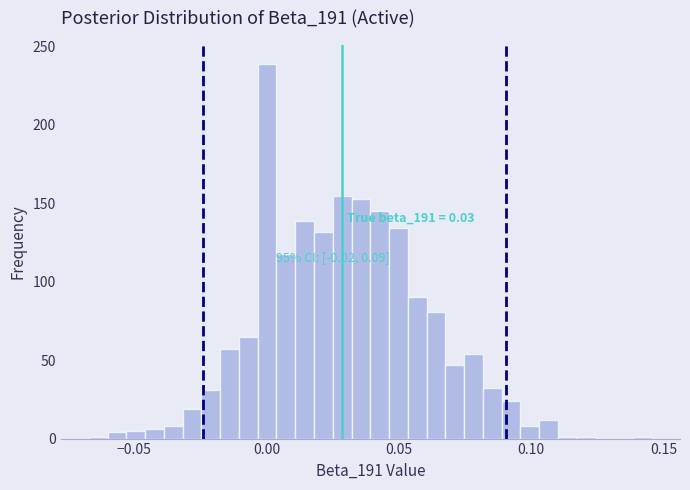

Around what value on the x-axis is the tallest bar? Give the approximate position of its centre, as read against the axis.

0.000